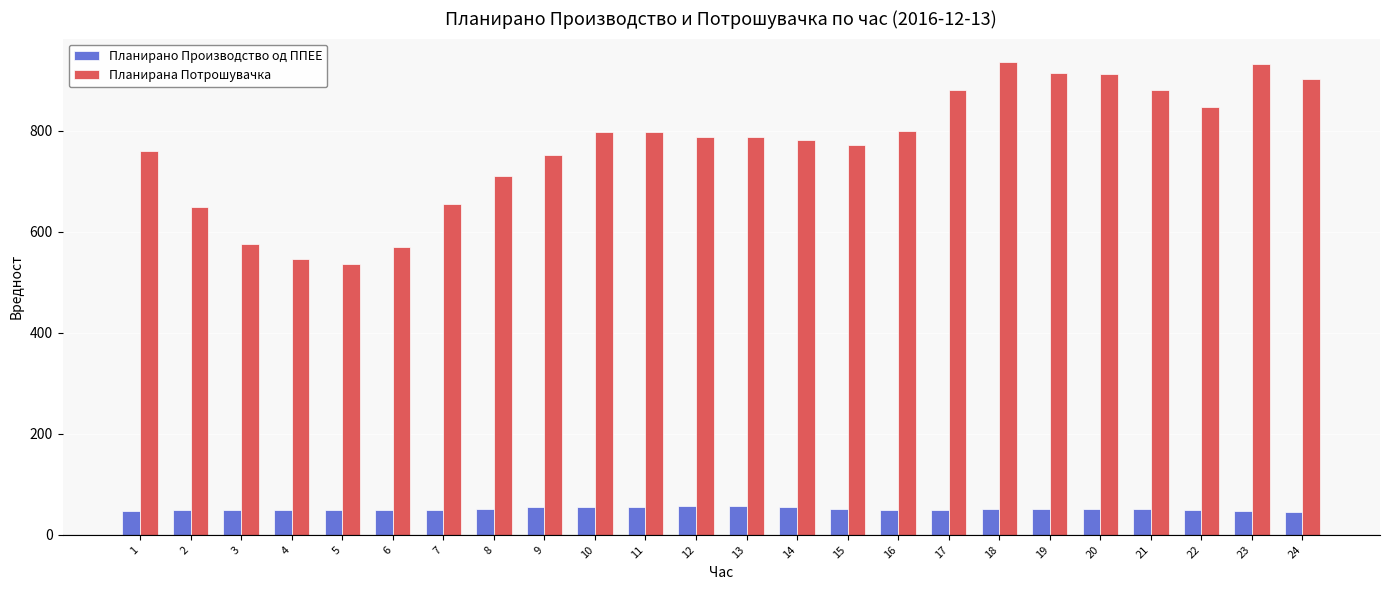

What is the maximum value for Планирано Производство од ППЕЕ?

56.8